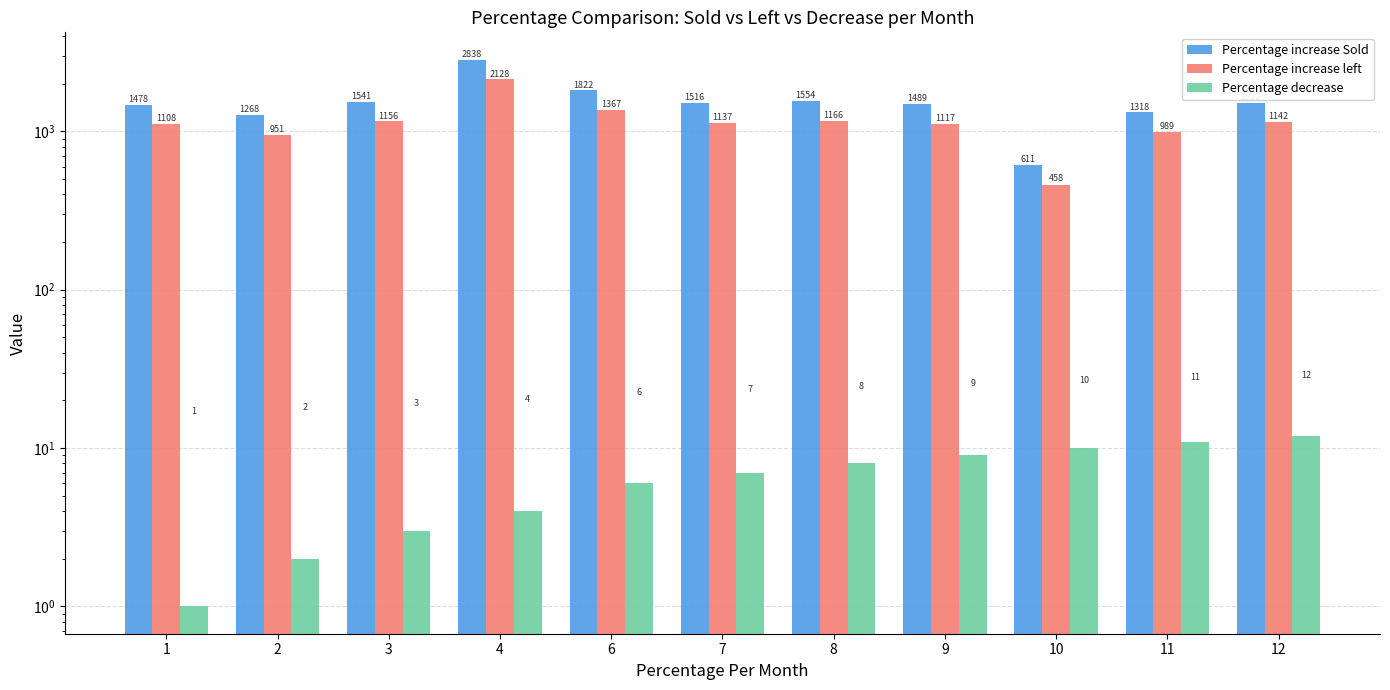

What is the total value across all series at 2?

2220.6